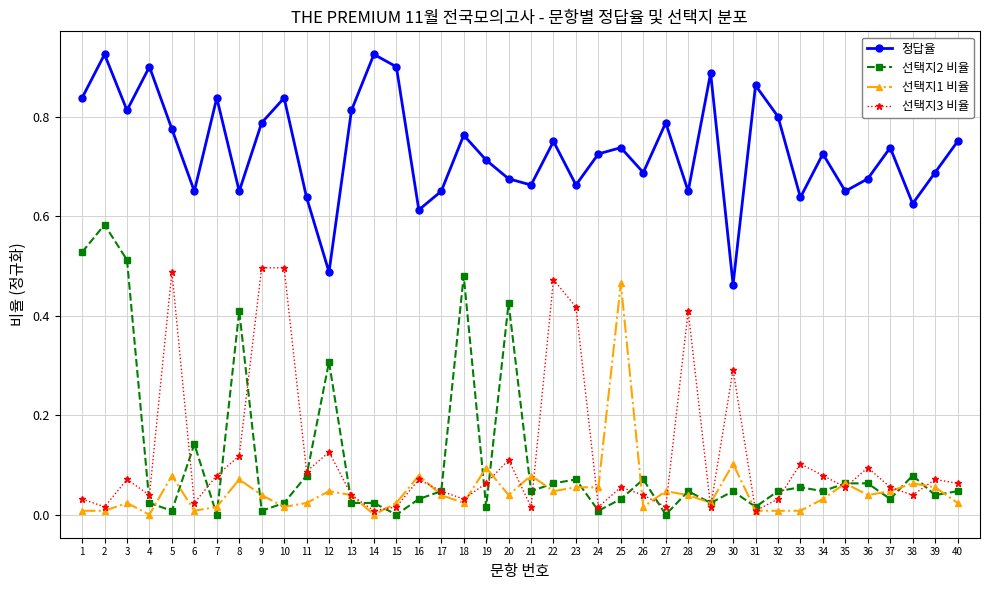

Is this an area chart (filled region under the line)?

No